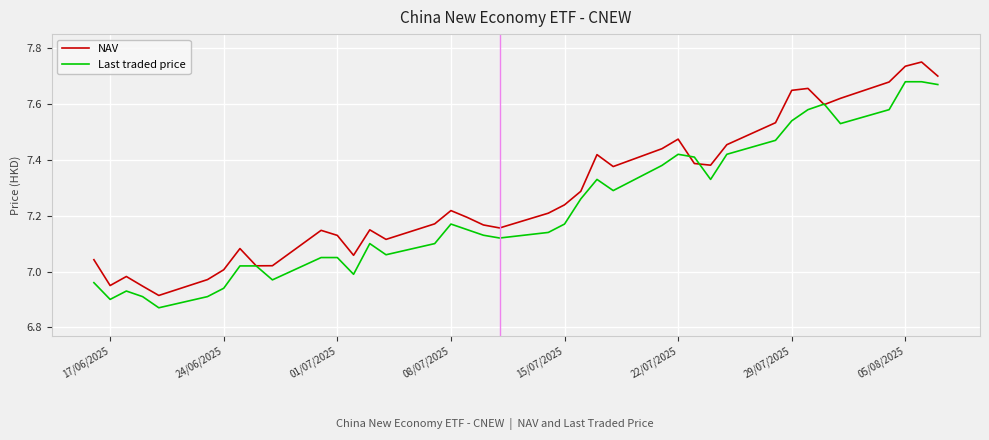

Which series has the largest total across all categories?

NAV